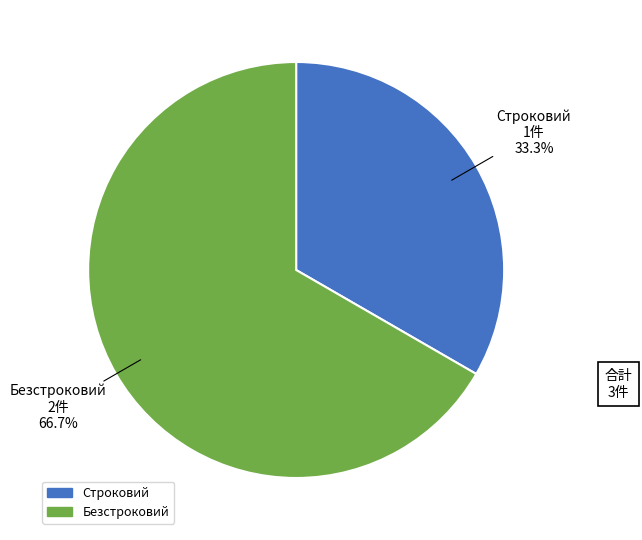

What percentage do Строковий and Безстроковий together represent?

100.0%